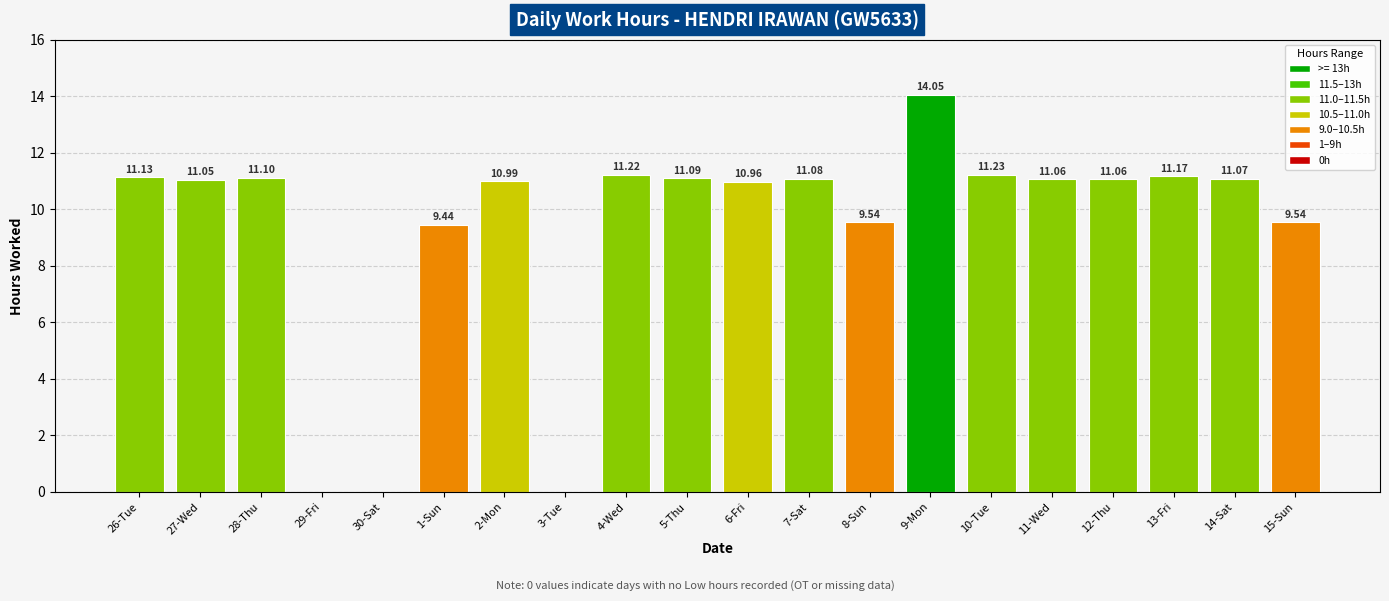

The chart shows a value of 9.4 at 1-Sun. True or false?

True